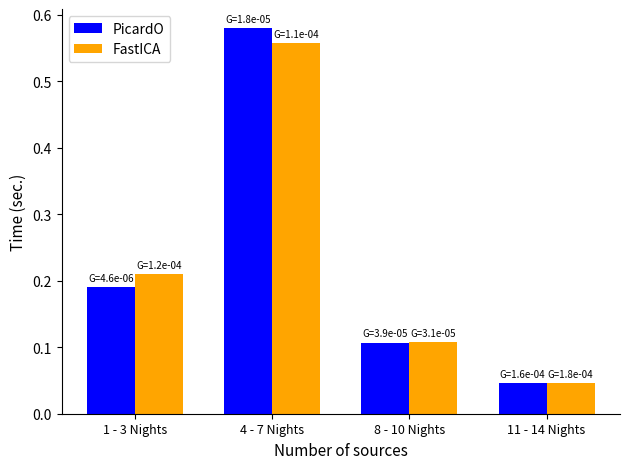

How many bars are there in each group?

2